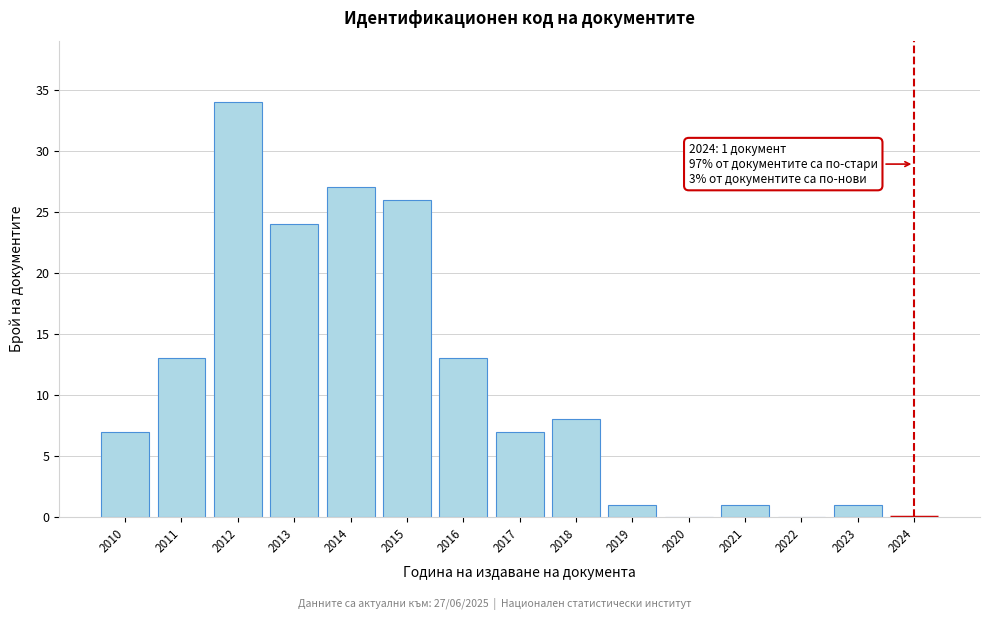

Reading left to right, what are all the values shown in this chart?

2010=7	2011=13	2012=34	2013=24	2014=27	2015=26	2016=13	2017=7	2018=8	2019=1	2020=0	2021=1	2022=0	2023=1	2024=0